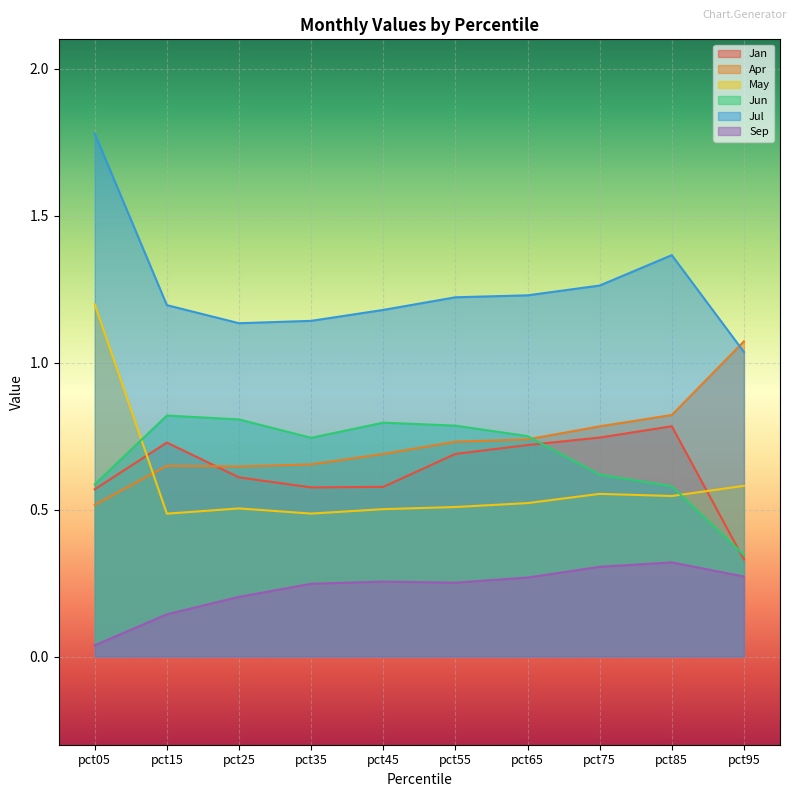

List the series in order of their peak value, lowest first.

Sep, Jan, Jun, Apr, May, Jul